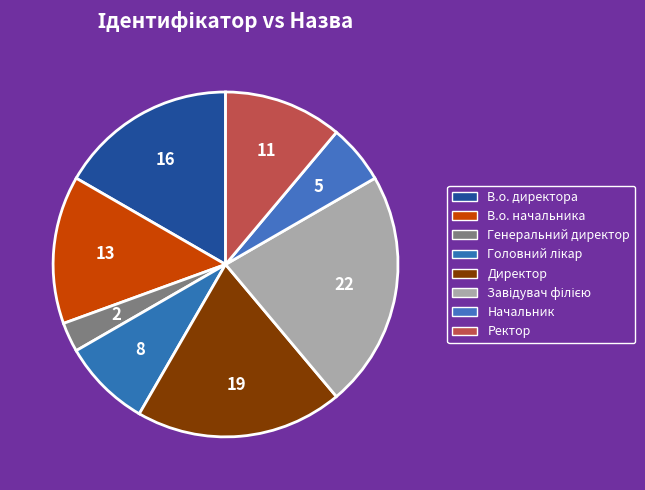

How many segments does this pie chart have?

8